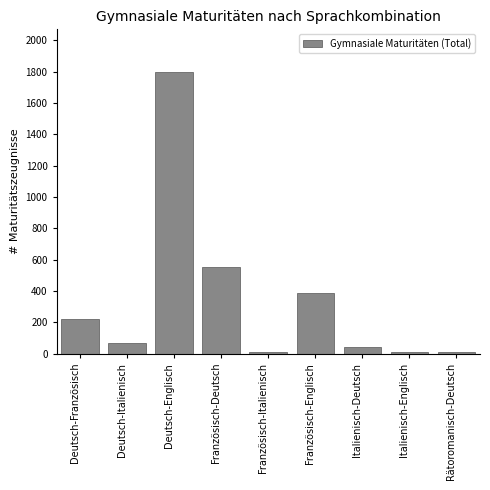

Which has a higher value, Französisch-Englisch or Deutsch-Französisch?

Französisch-Englisch